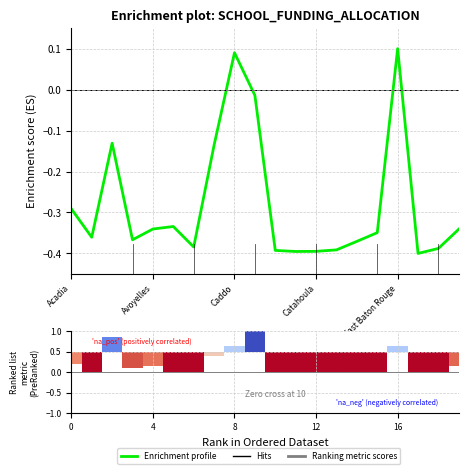

What is the change in value from Caddo to 8?

+0.2